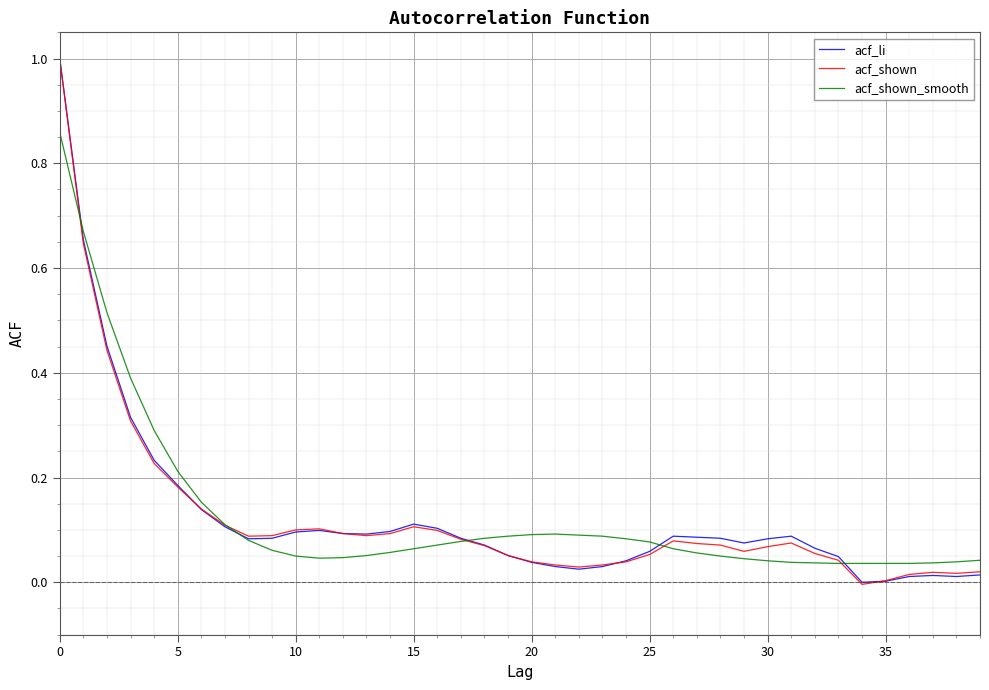

How many lines are shown in the chart?

3